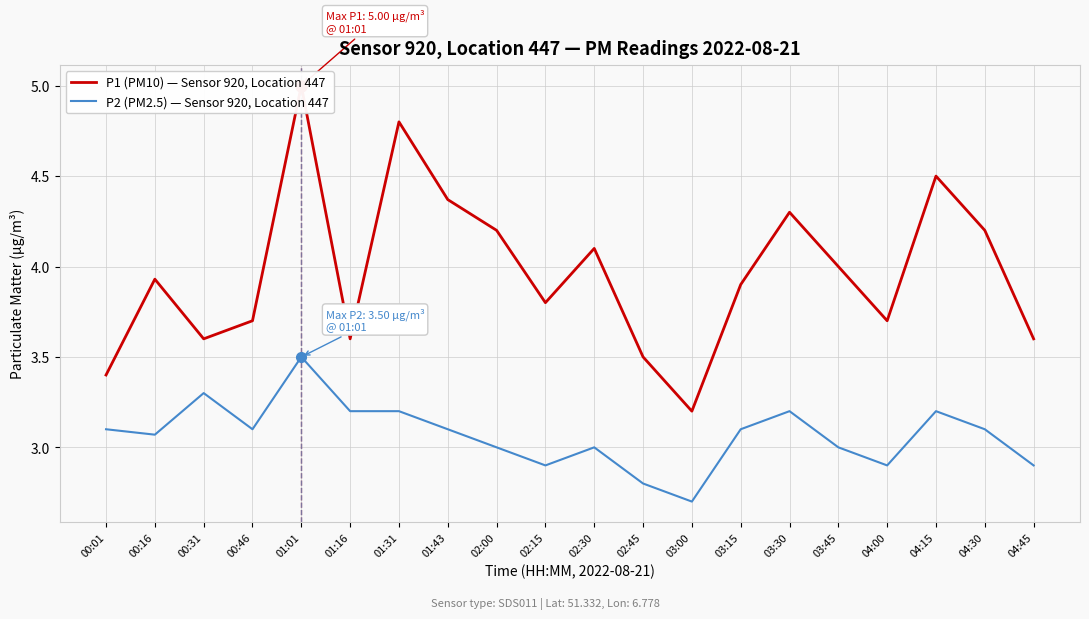

Reading left to right, list all the values displayed in this chart.

P1 (PM10) — Sensor 920, Location 447: 3.4	3.9	3.6	3.7	5.0	3.6	4.8	4.4	4.2	3.8	4.1	3.5	3.2	3.9	4.3	4.0	3.7	4.5	4.2	3.6
P2 (PM2.5) — Sensor 920, Location 447: 3.1	3.1	3.3	3.1	3.5	3.2	3.2	3.1	3.0	2.9	3.0	2.8	2.7	3.1	3.2	3.0	2.9	3.2	3.1	2.9